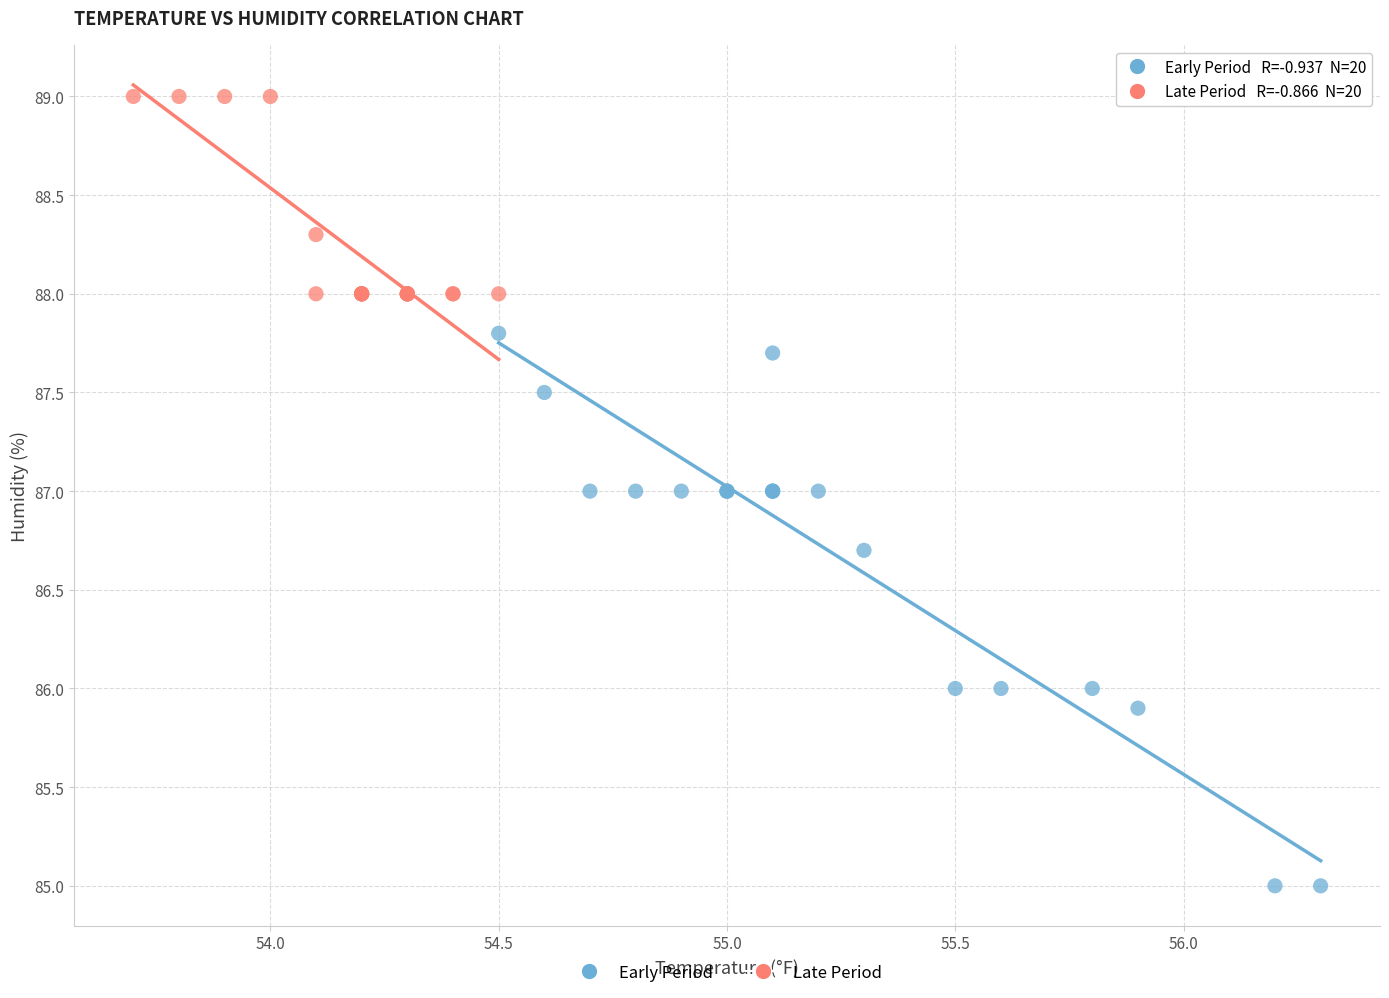

Which series reaches the minimum Y coordinate?

Early Period